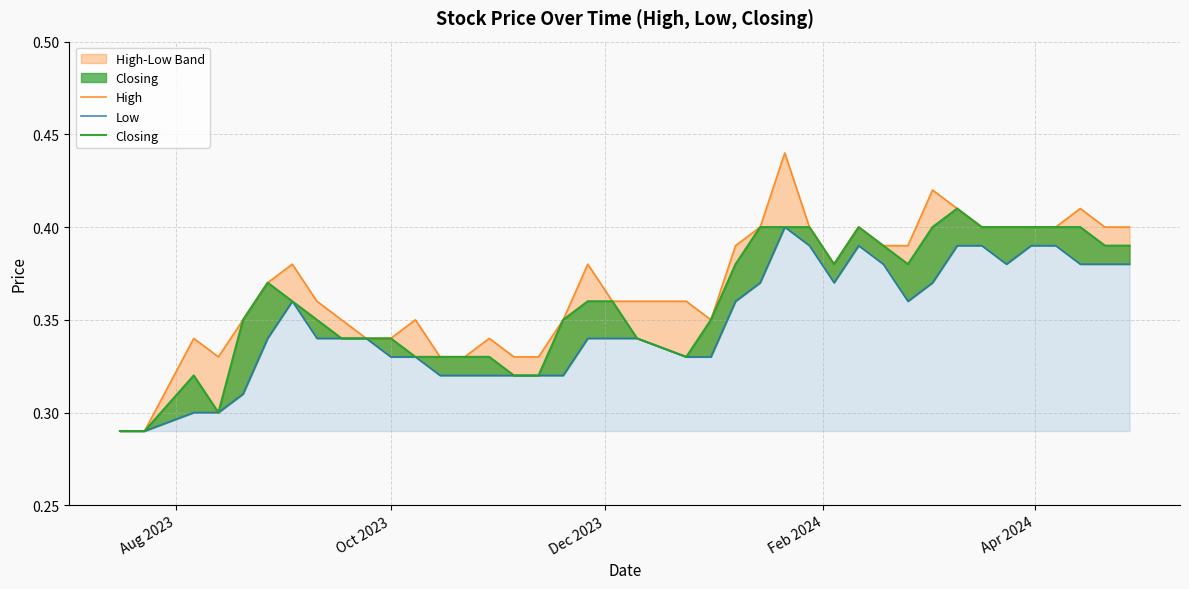

Which series has the largest range (max minus min)?

High